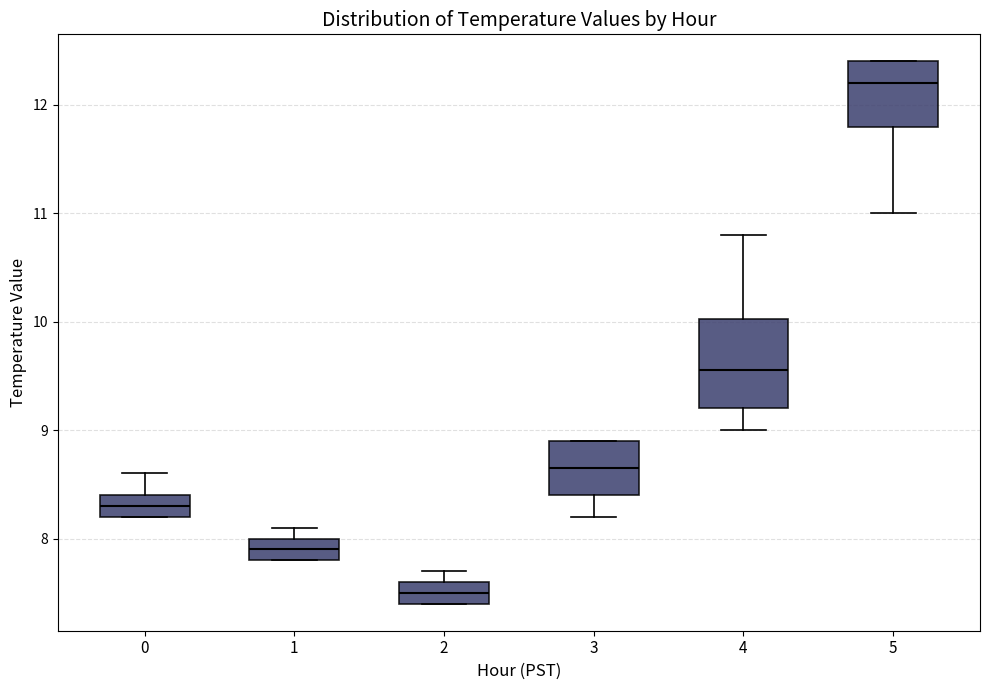

Reading left to right, read every box against the y-axis: the position of its median line, the range the box covers, and the ends of its whiskers. The values are not printed on the chart, so give them approximately, as read against the axis.

0: median 8.3, box 8.2 to 8.4, whiskers 8.2 to 8.6
1: median 7.9, box 7.8 to 8.0, whiskers 7.8 to 8.1
2: median 7.5, box 7.4 to 7.6, whiskers 7.4 to 7.7
3: median 8.7, box 8.4 to 8.9, whiskers 8.2 to 8.9
4: median 9.6, box 9.2 to 10.0, whiskers 9.0 to 10.8
5: median 12.2, box 11.8 to 12.4, whiskers 11.0 to 12.4